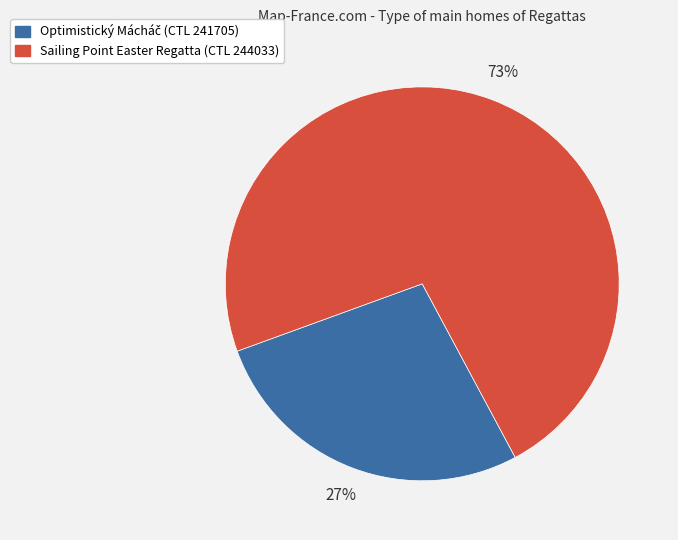

True or false: Sailing Point Easter Regatta (CTL 244033) accounts for 73% of the total.

True